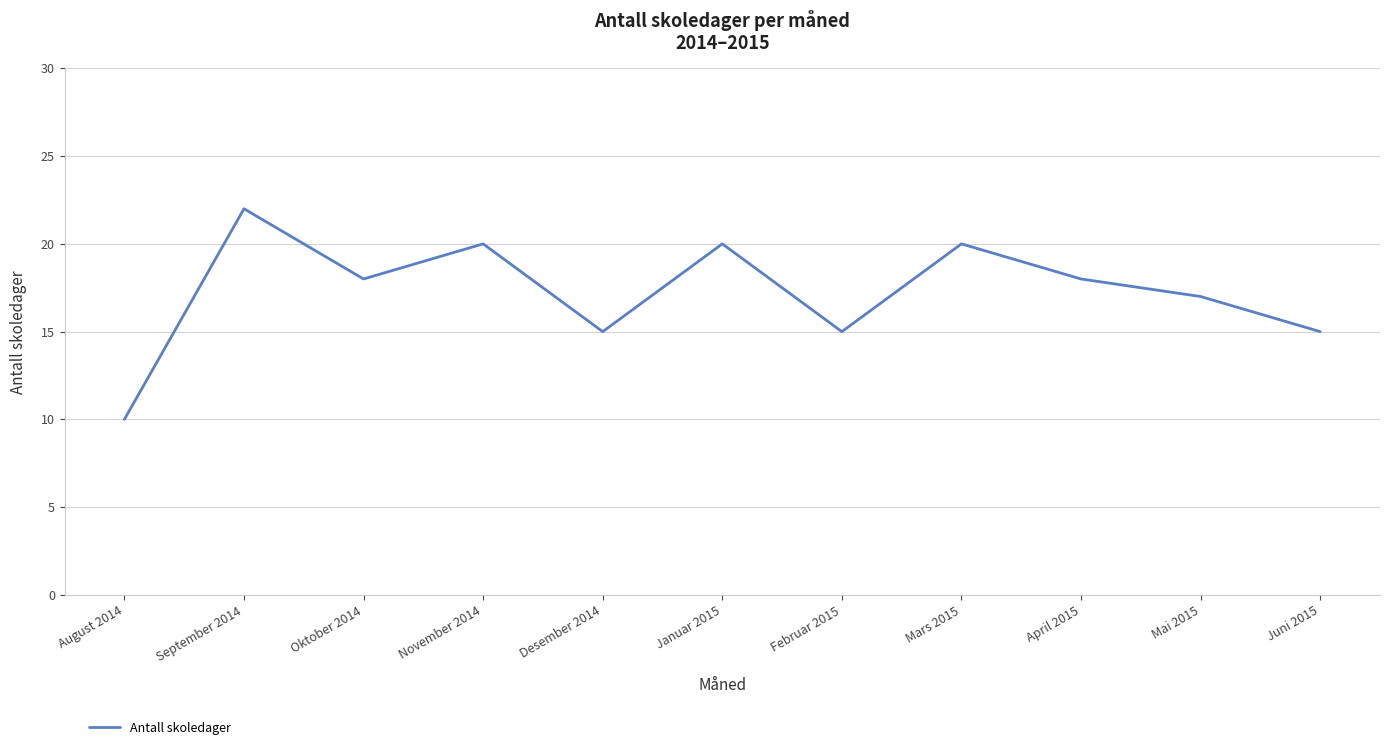

What is the greatest value displayed?

22